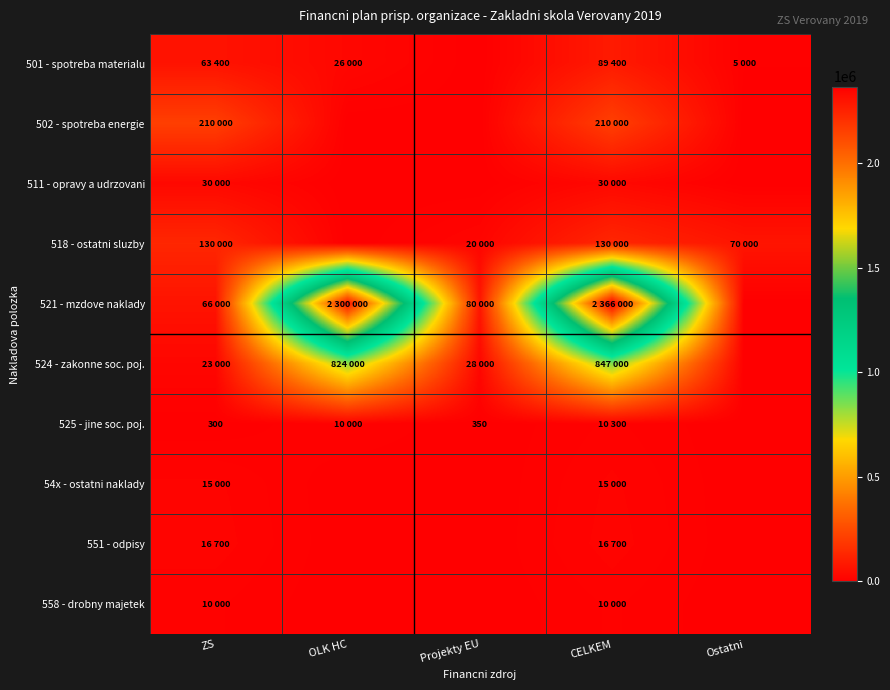

Which series has the largest range (max minus min)?

521 - mzdove naklady